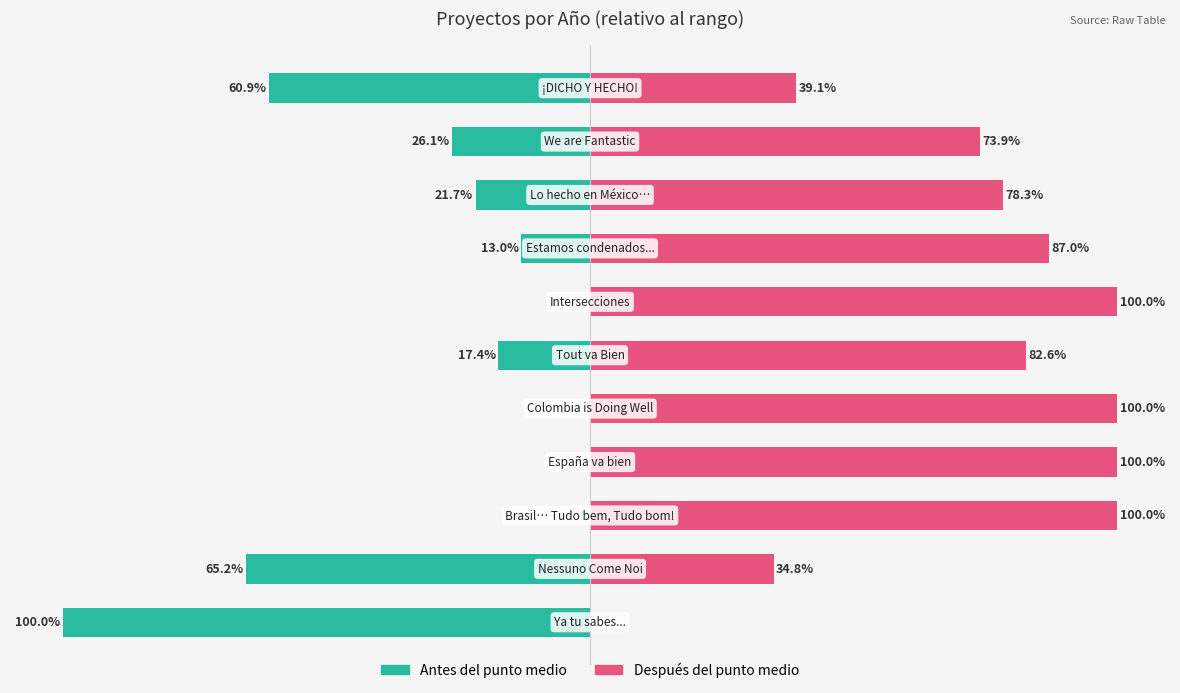

Reading right to left, extract all data points from this chart.

Antes del punto medio: 10=-60.9	9=-26.1	8=-21.7	7=-13.0	6=0.0	5=-17.4	4=0.0	3=0.0	2=0.0	1=-65.2	0=-100.0
Después del punto medio: 10=39.1	9=73.9	8=78.3	7=87.0	6=100.0	5=82.6	4=100.0	3=100.0	2=100.0	1=34.8	0=0.0